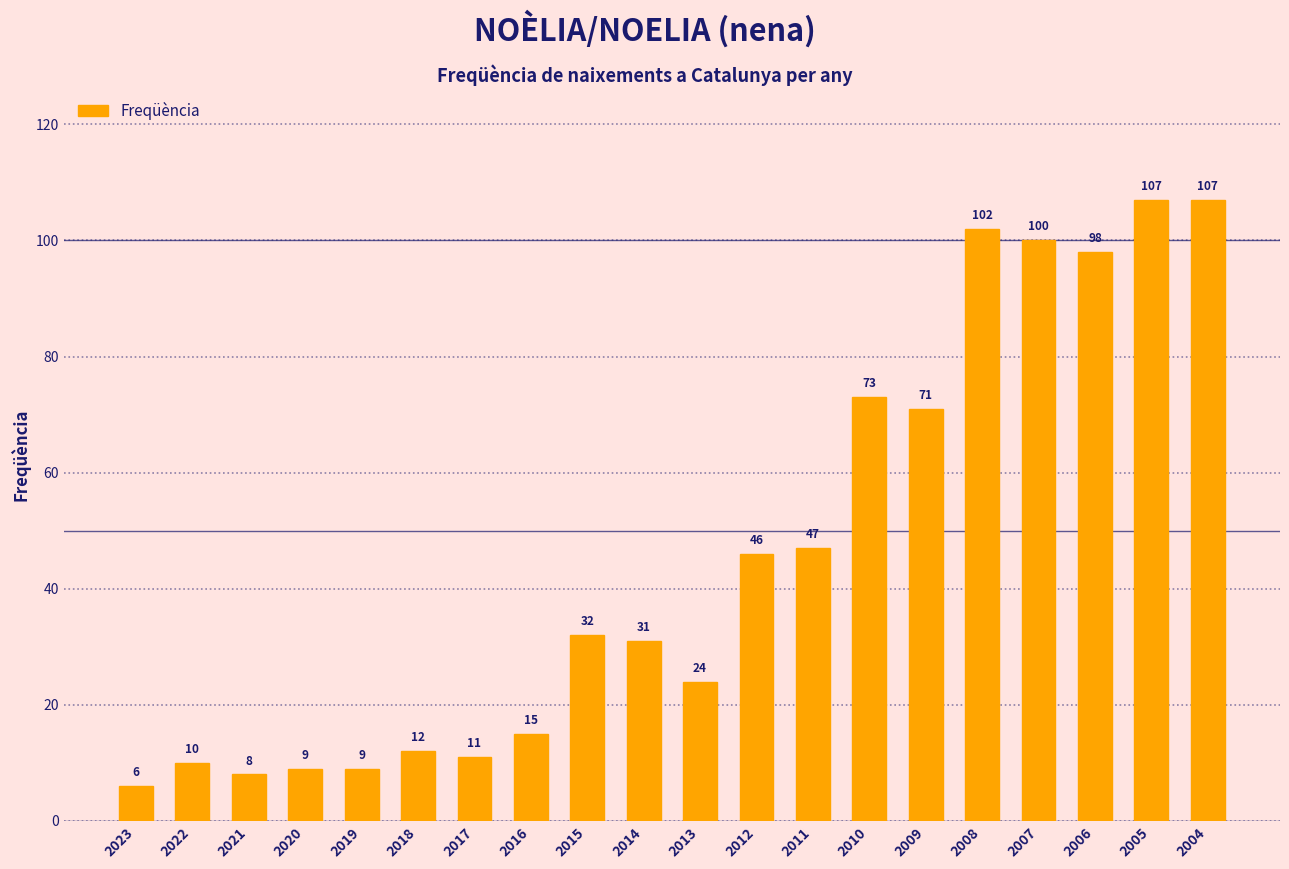

What is the value of the 19th bar from the left?

107